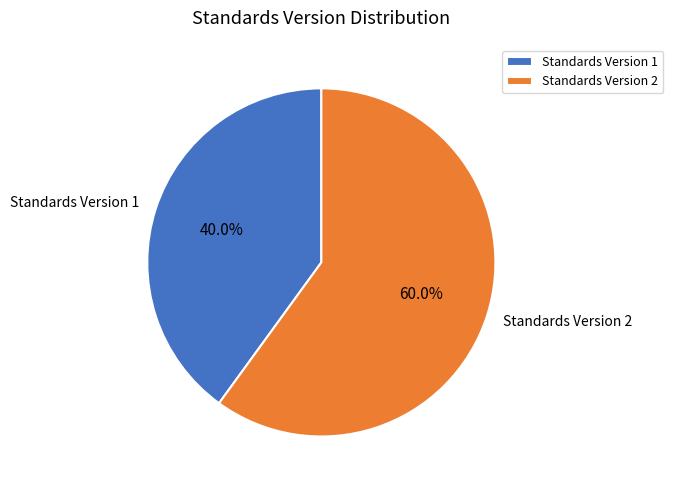

What portion of the pie excludes Standards Version 2?

40.0%